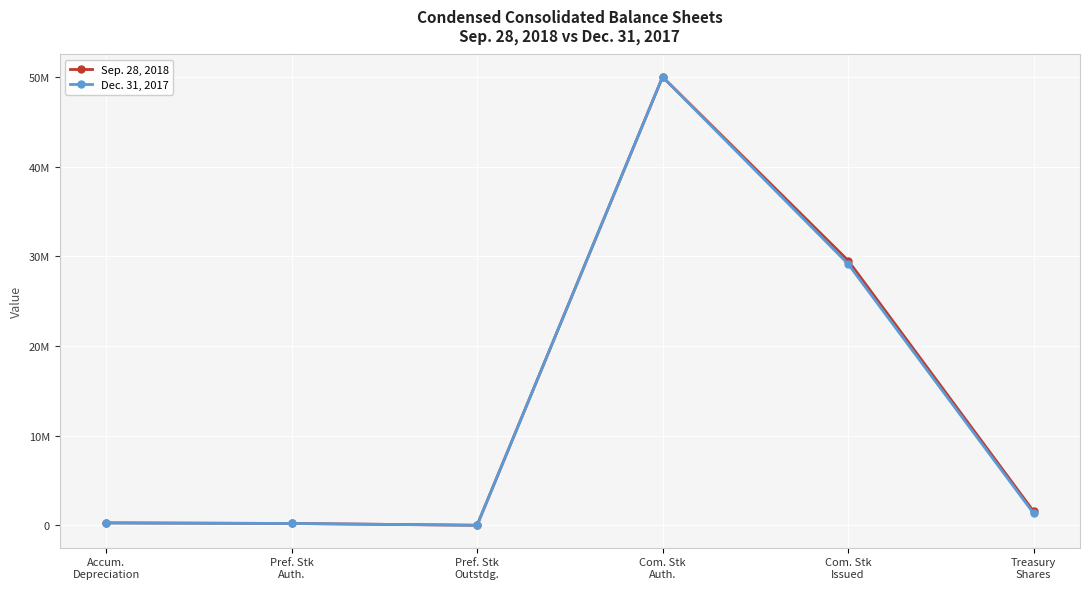

Does the chart have visible grid lines?

Yes